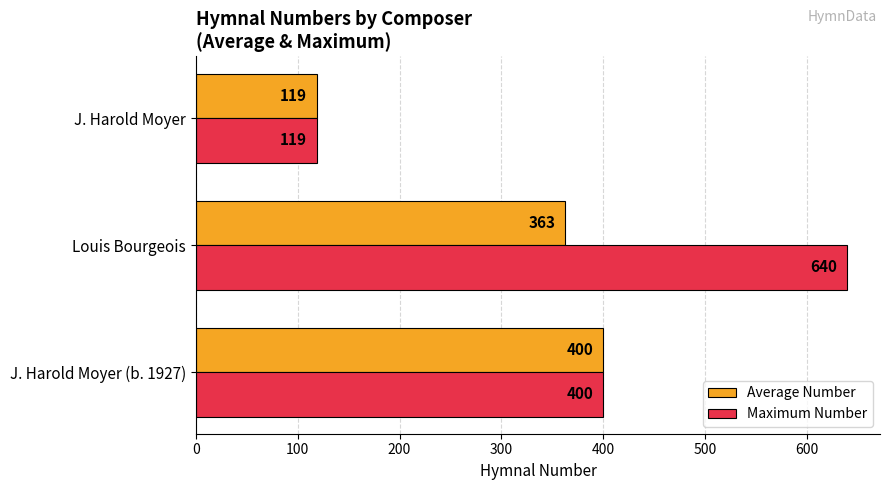

Rank the series by their maximum value, from highest to lowest.

Maximum Number, Average Number